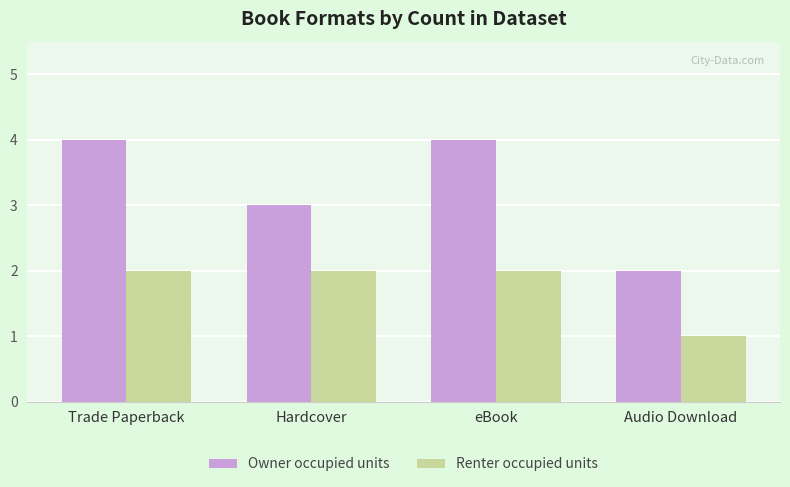

How many bars are there in total?

8